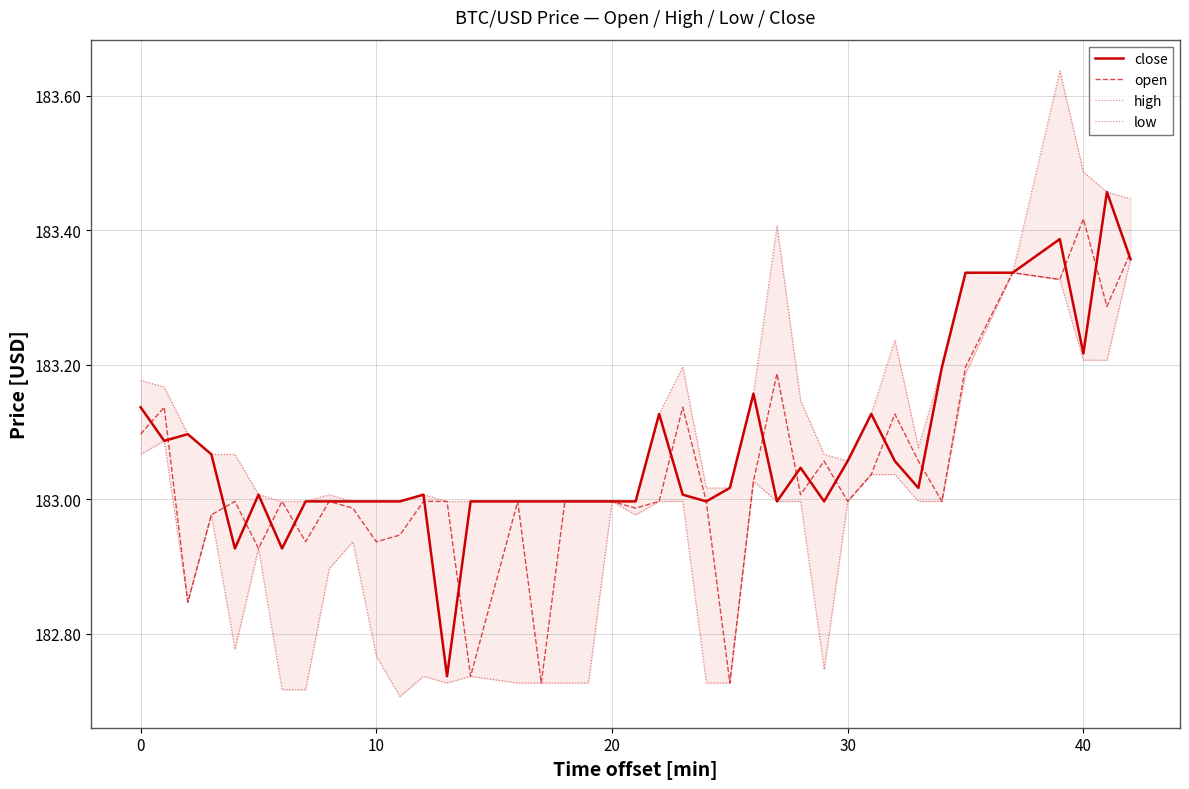

True or false: high and open cross at least once.

False